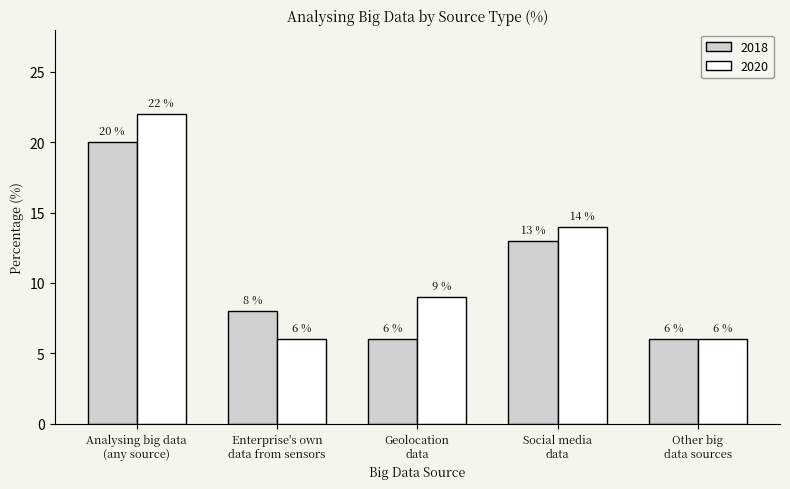

Does the chart contain any negative values?

No